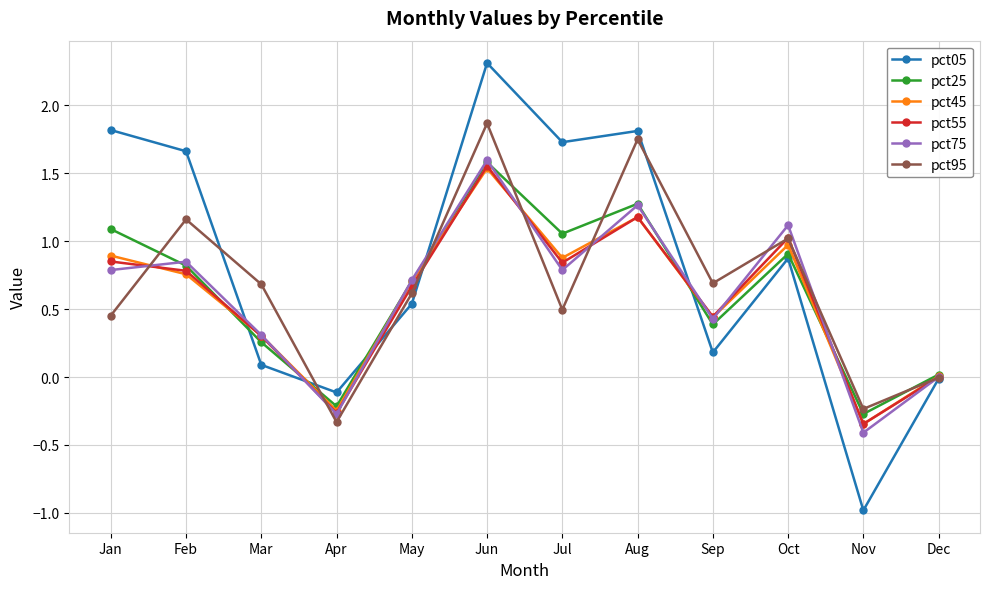

Which category has the lowest value in the pct95 series?

Apr